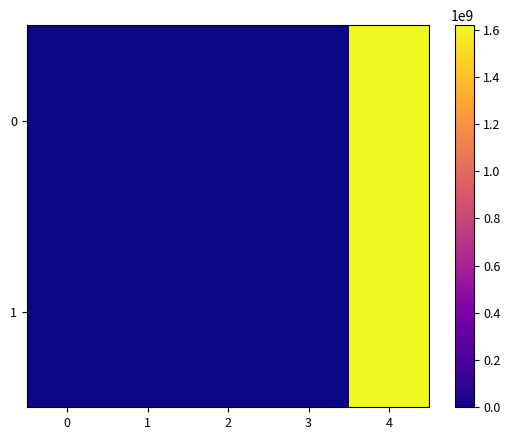

Reading right to left, transcribe all the data shown in this chart.

0: 4=1618630473.0	3=0.0	2=1.0	1=20.0	0=-1.0
1: 4=1618630343.0	3=0.0	2=1.0	1=14.0	0=1.0